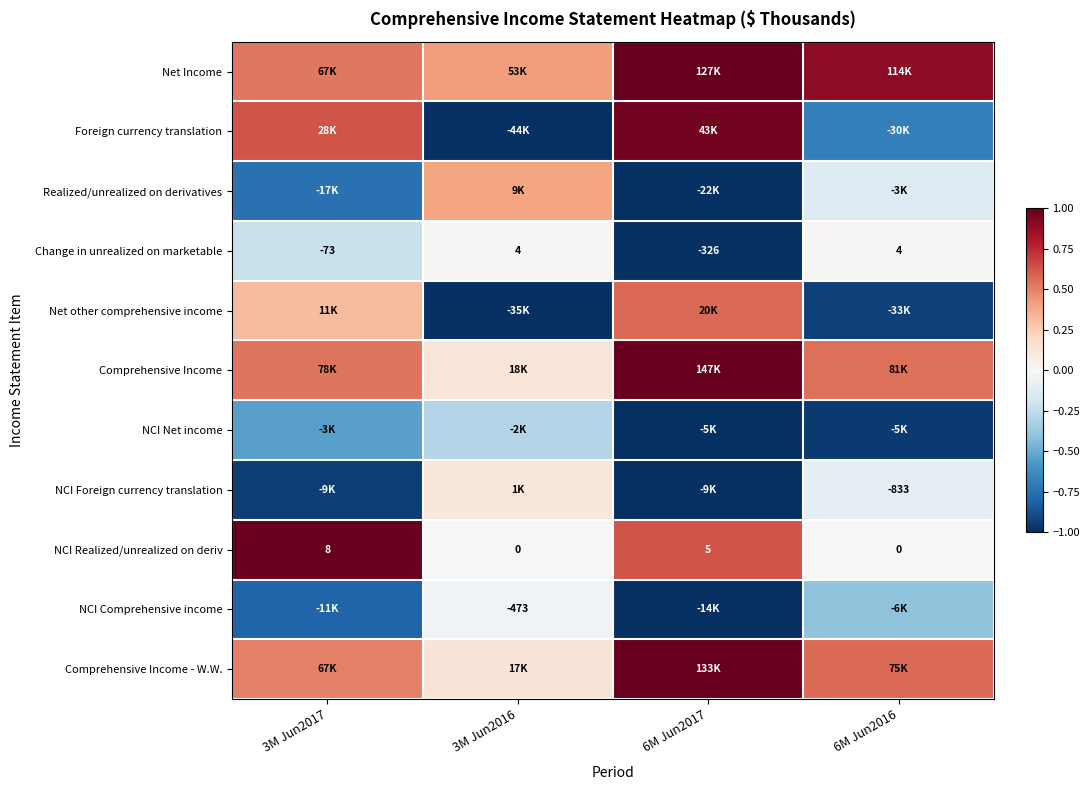

True or false: Net Income has a value of 0.9 at 3M Jun2017.

False